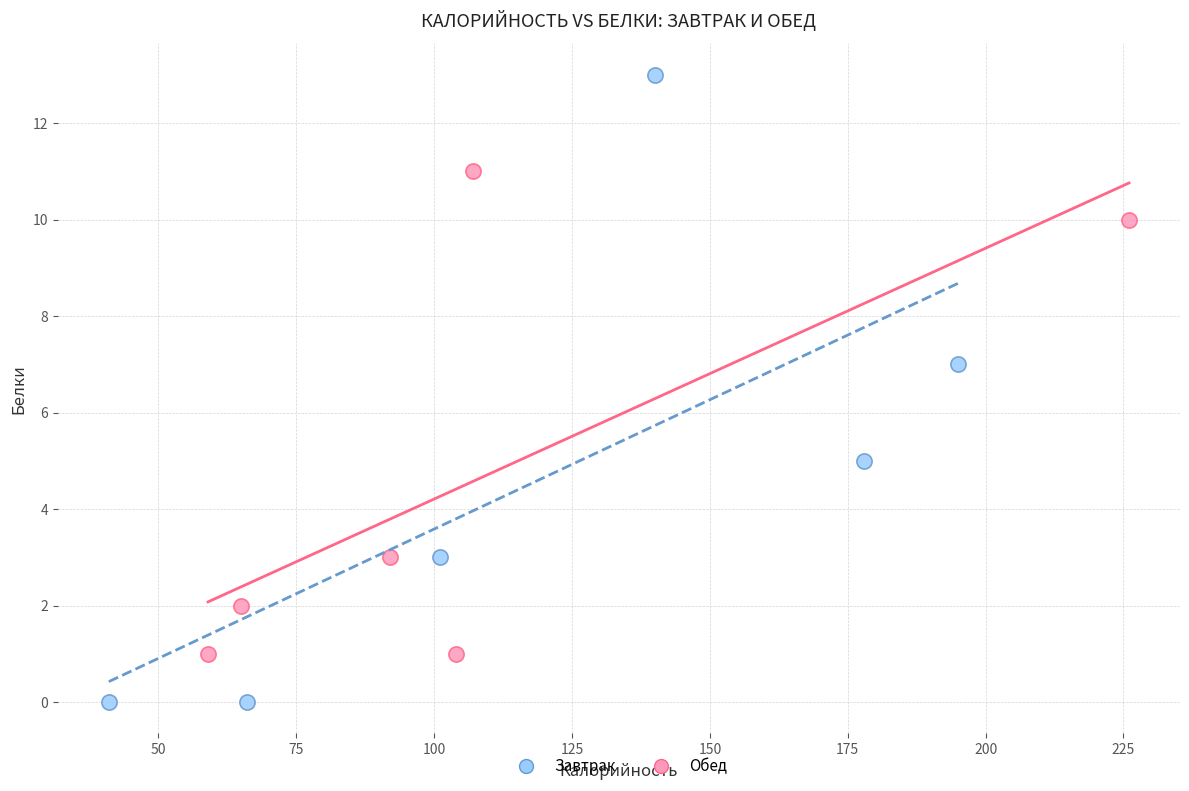

Which series has the widest spread of Y values?

Завтрак